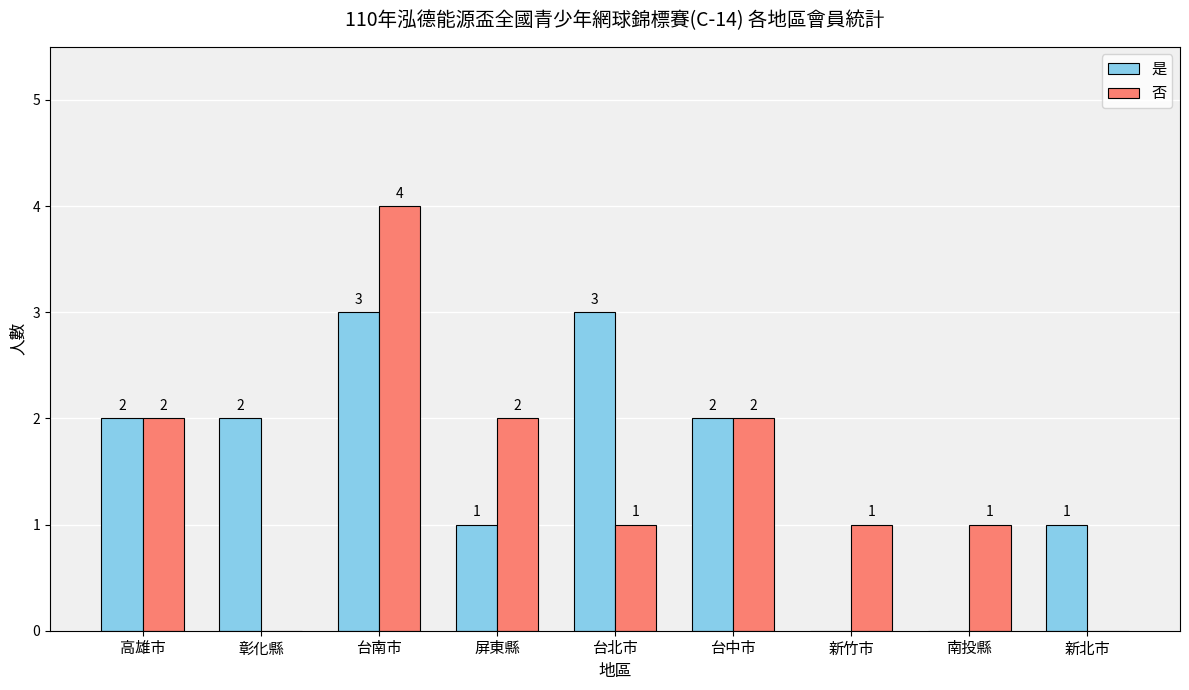

At which category is the sum across all series the highest?

台南市